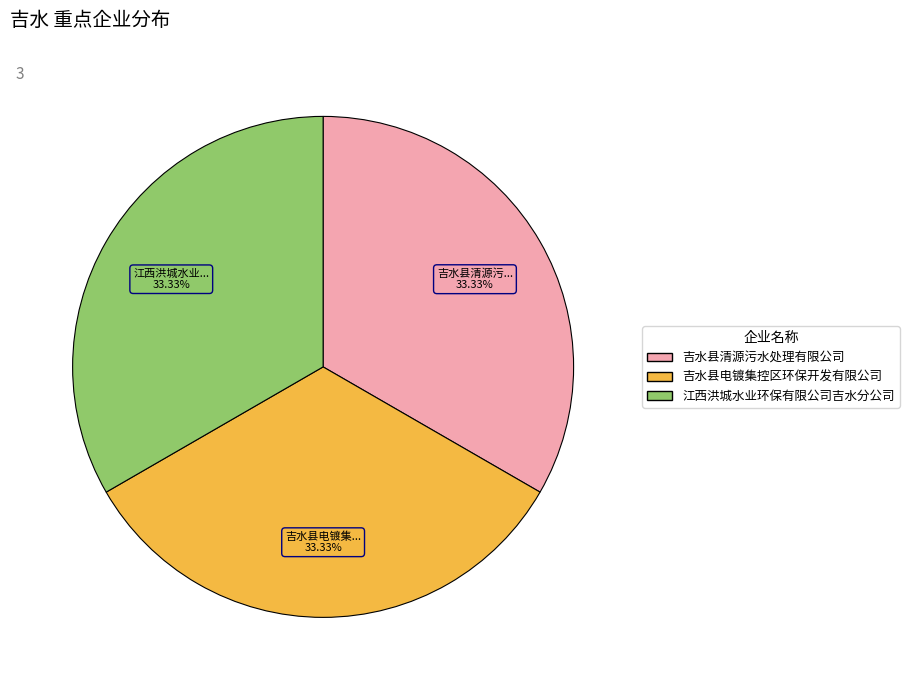

To the nearest percent, what is the combined percentage of 吉水县电镀集控区环保开发有限公司 and 吉水县清源污水处理有限公司?

67%